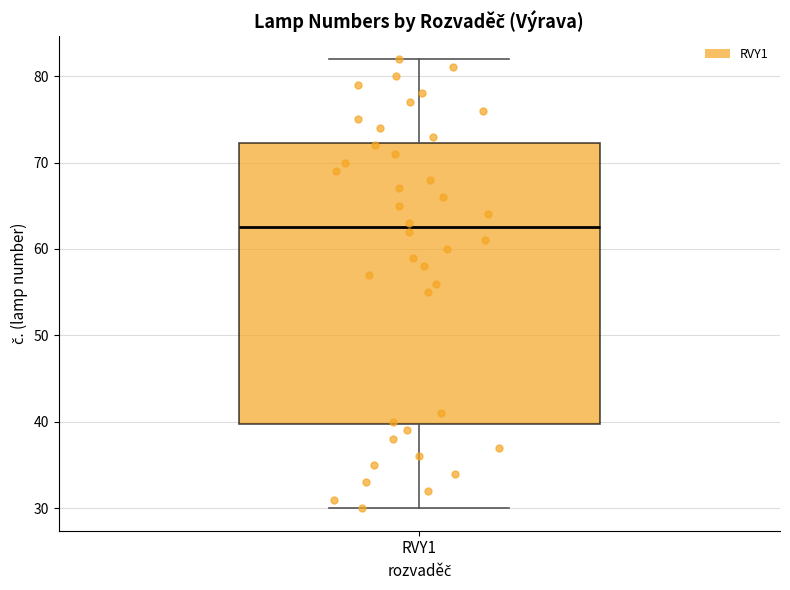

Read this box plot against the y-axis: the position of the median line, the range covered by the box, and the ends of both whiskers. The values are not printed on the chart, so give them approximately, as read against the axis.

median 63, box 40 to 72, whiskers 30 to 82